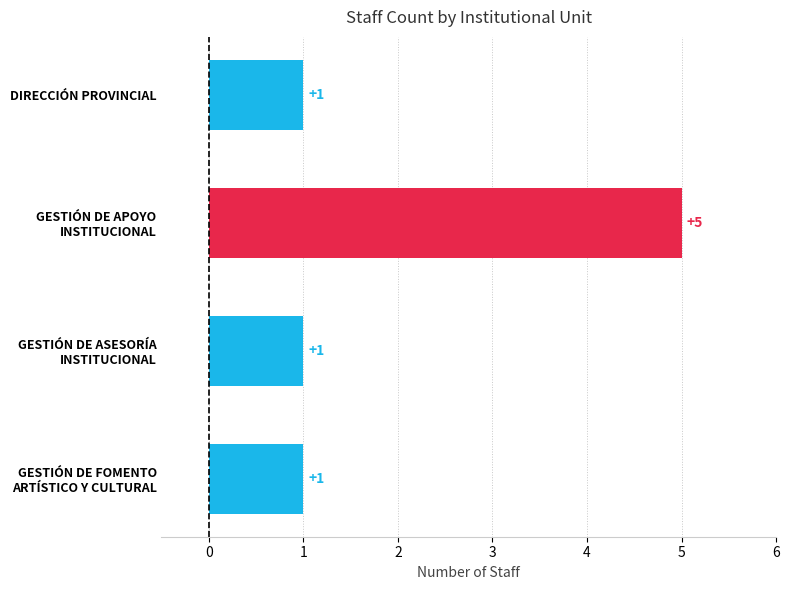

What is the value of the 2nd bar from the top?

5